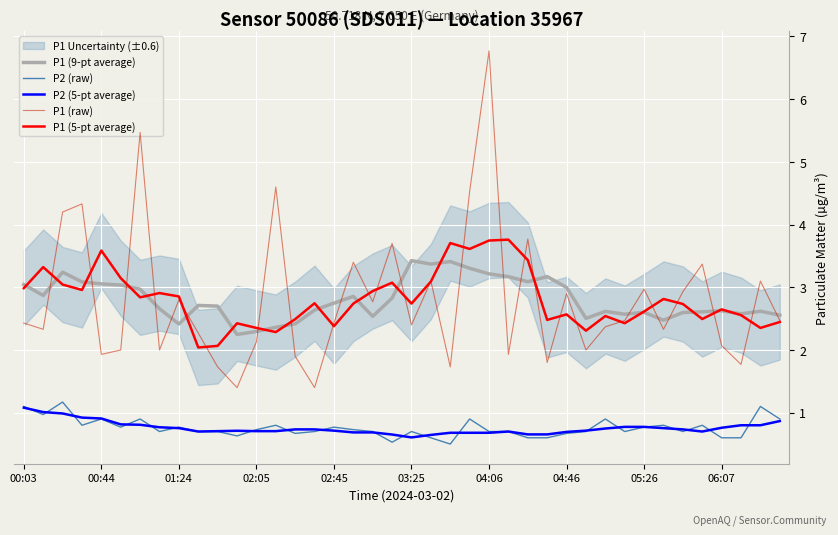

What is the sum of the P1 (9-pt average) values at 02:45 and 01:24?

5.2